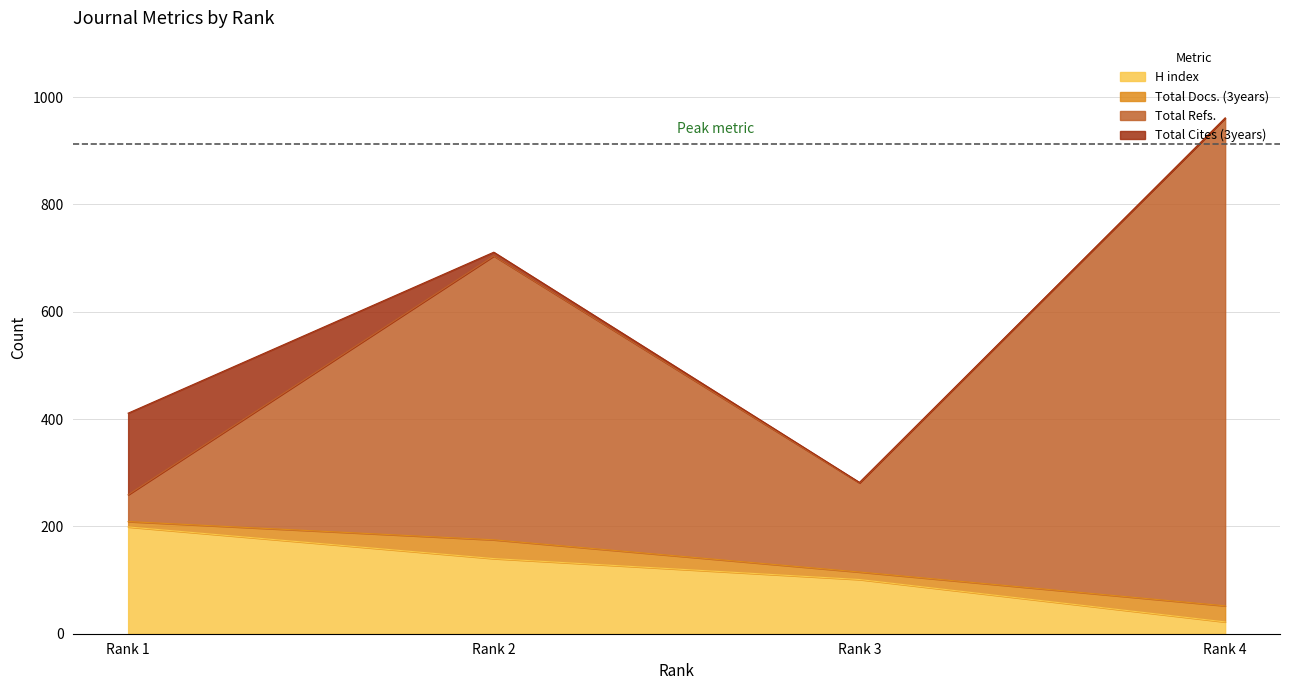

What is the maximum value for H index?

199